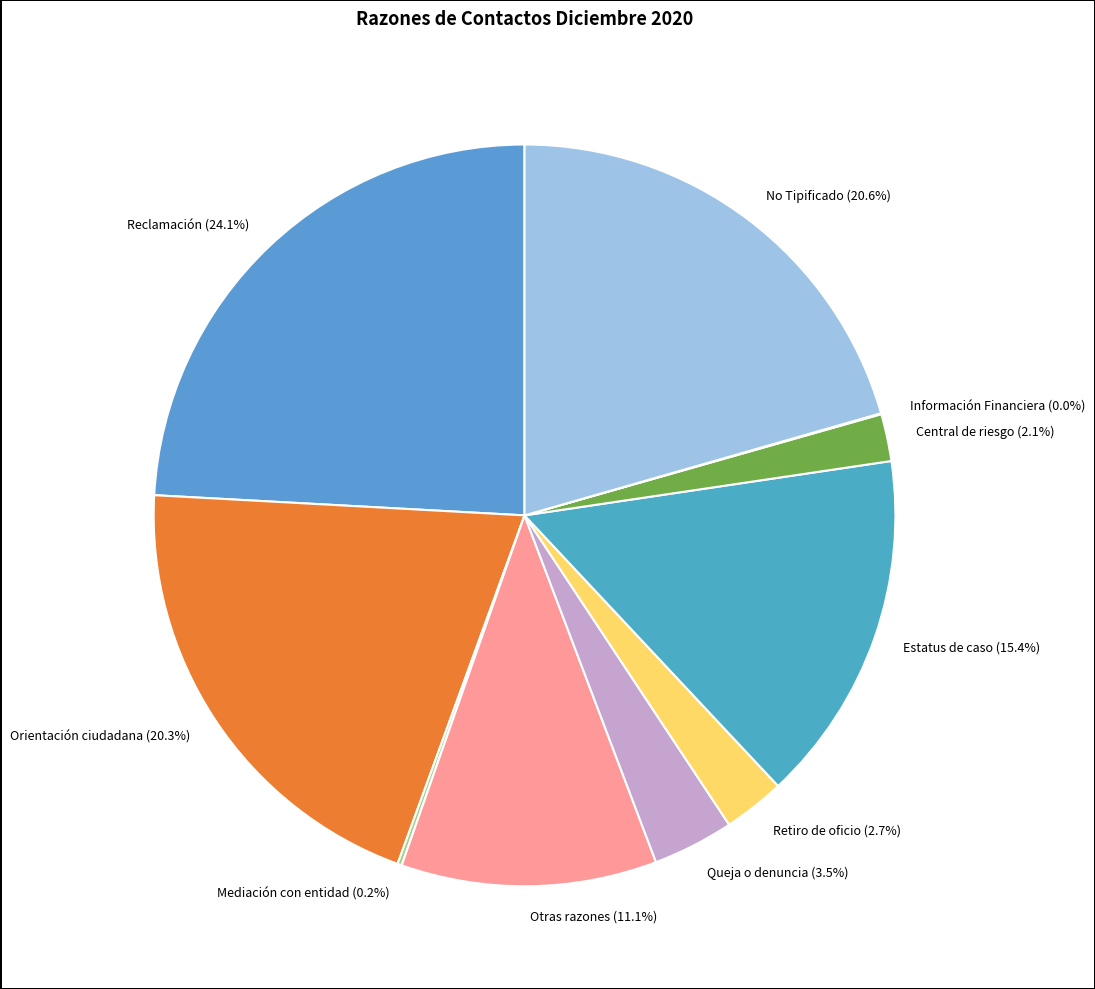

What is the ratio of the value at Queja o denuncia (3.5%) to the value at Central de riesgo (2.1%)?

1.7